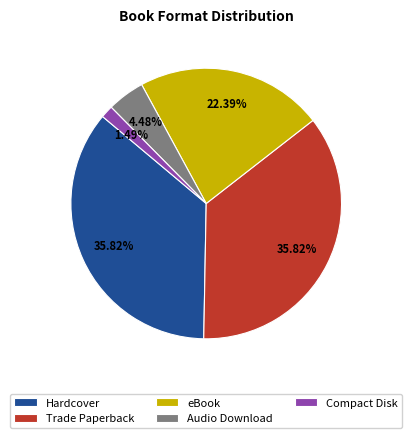

Is eBook the majority of the pie?

No